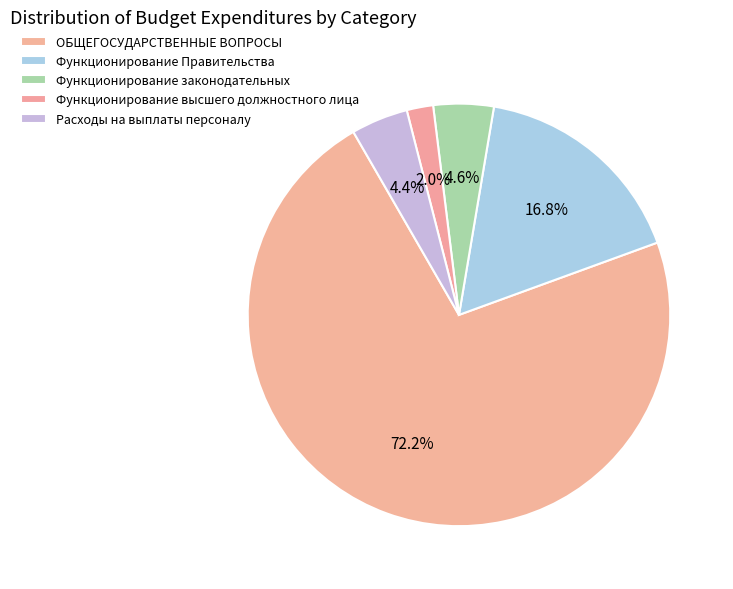

Approximately how many times larger is the value at Функционирование высшего должностного лица compared to Расходы на выплаты персоналу?

0.5